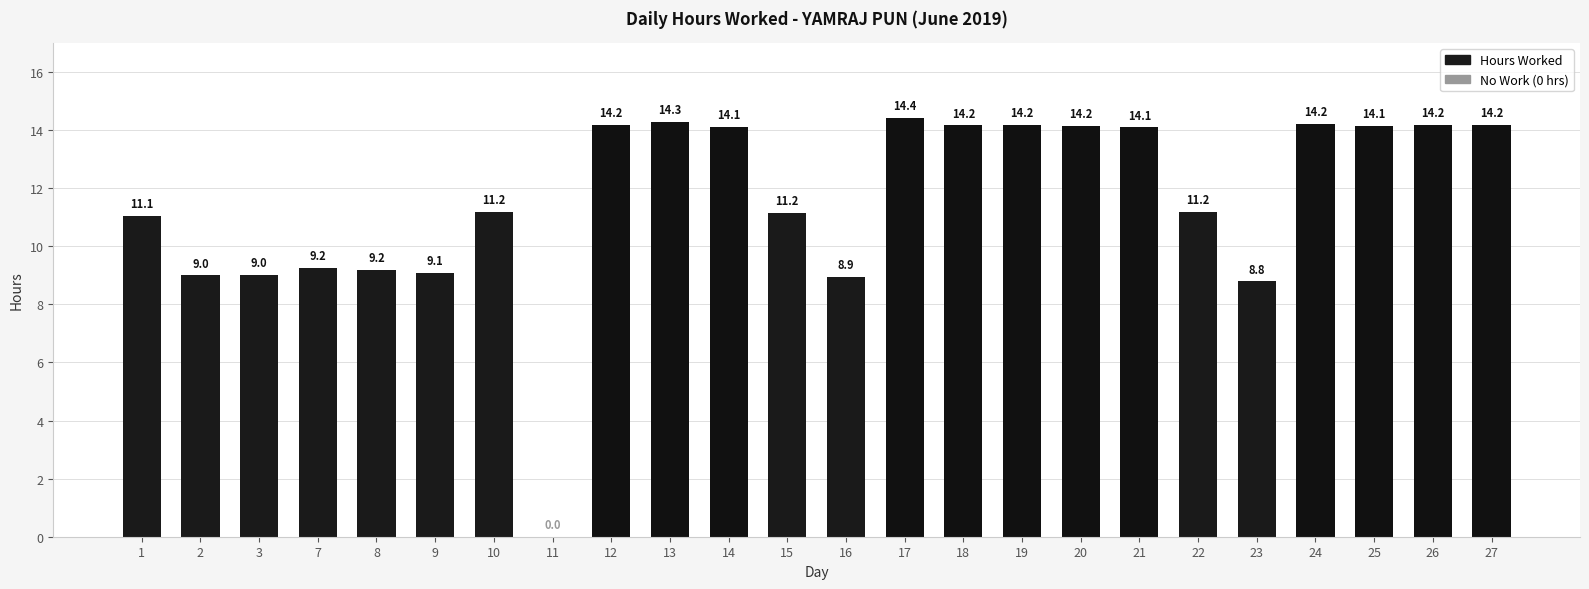

Where does the data first go above 14?

12